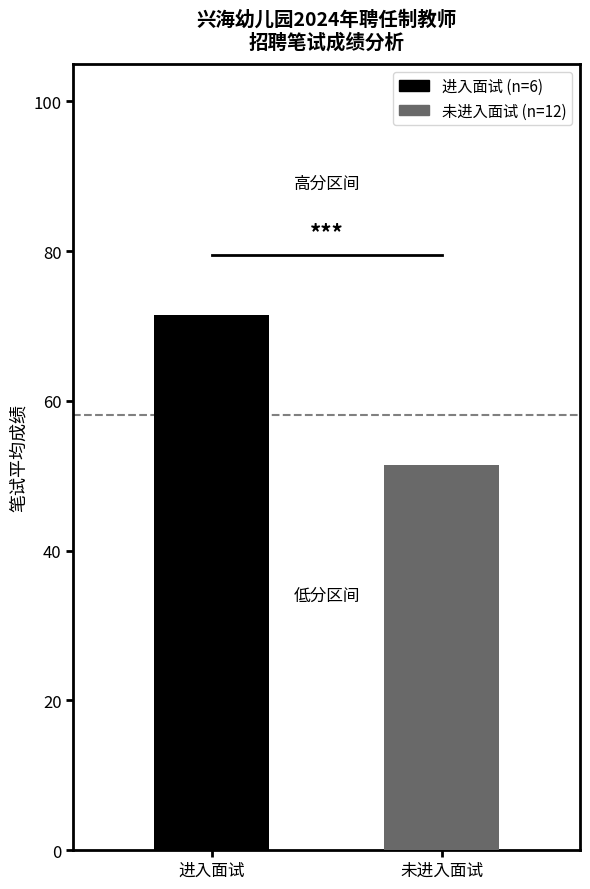

What is the smallest value displayed?

51.5